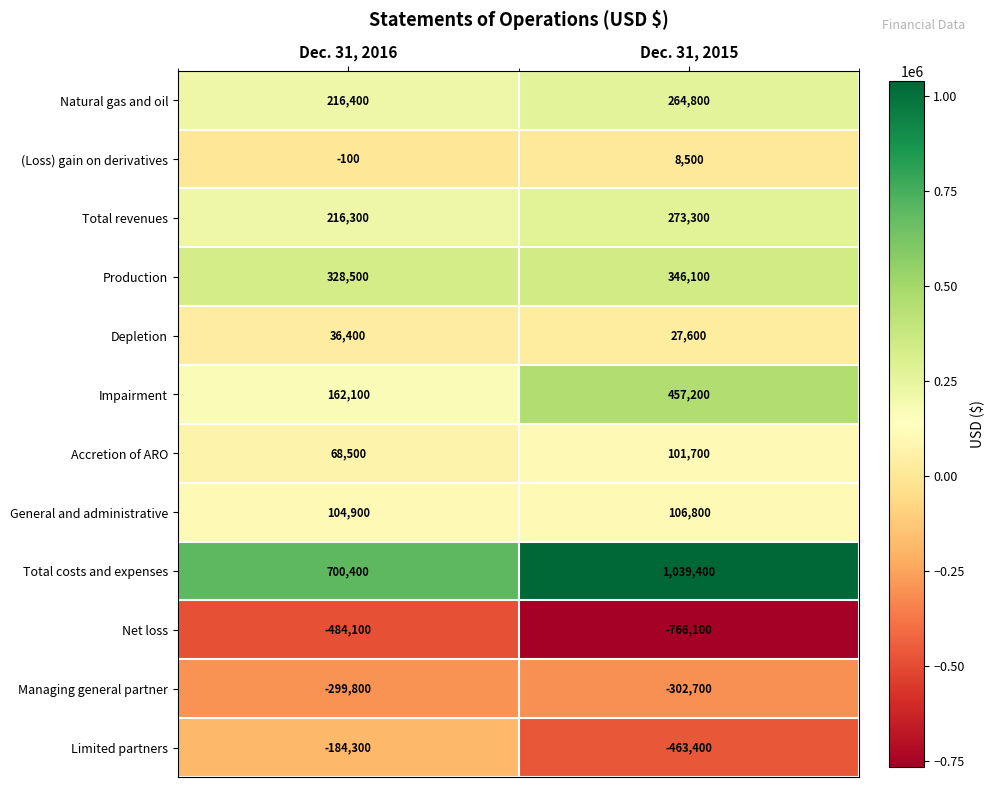

Reading left to right, extract all data points from this chart.

Natural gas and oil: 216400	264800
(Loss) gain on derivatives: -100	8500
Total revenues: 216300	273300
Production: 328500	346100
Depletion: 36400	27600
Impairment: 162100	457200
Accretion of ARO: 68500	101700
General and administrative: 104900	106800
Total costs and expenses: 700400	1039400
Net loss: -484100	-766100
Managing general partner: -299800	-302700
Limited partners: -184300	-463400